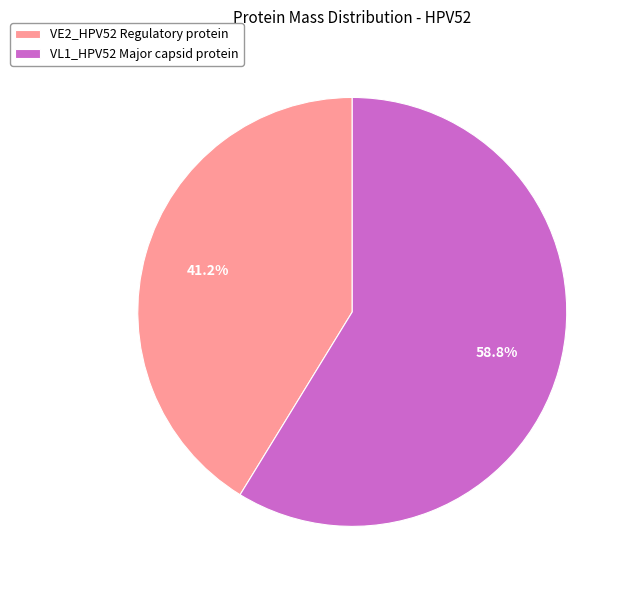

To the nearest percent, what portion does VL1_HPV52 Major capsid protein represent?

59%